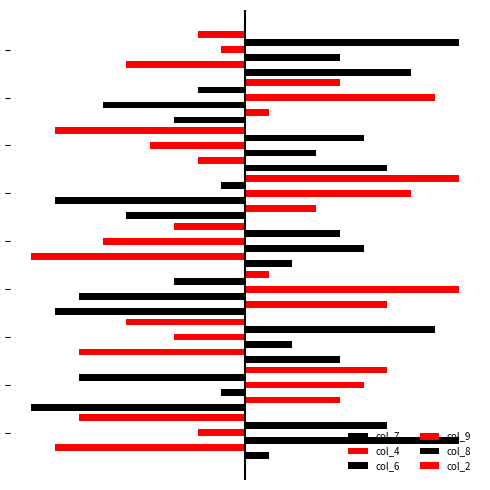

How many categories are shown in the chart?

9